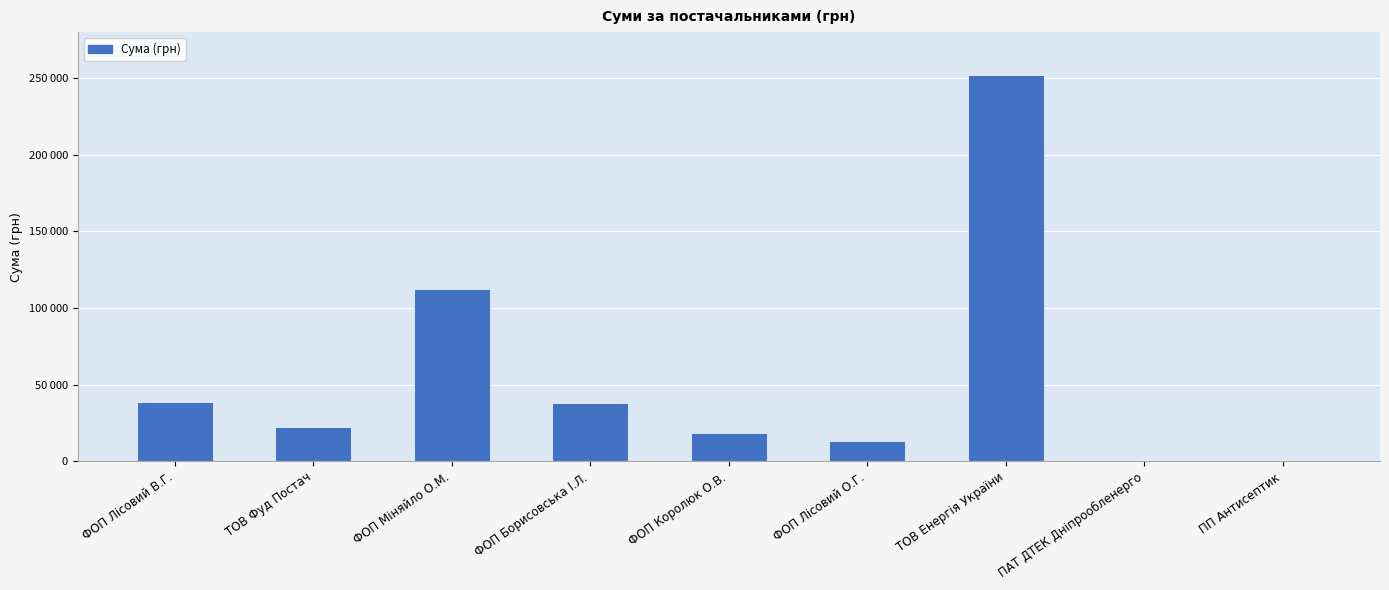

Reading right to left, what are all the values shown in this chart?

ПП Антисептик=135.0	ПАТ ДТЕК Дніпрообленерго=379.3	ТОВ Енергія України=252330.7	ФОП Лісовий О.Г.=13067.0	ФОП Королюк О.В.=18334.0	ФОП Борисовська І.Л.=38016.8	ФОП Міняйло О.М.=112219.8	ТОВ Фуд Постач=22121.6	ФОП Лісовий В.Г.=38869.3